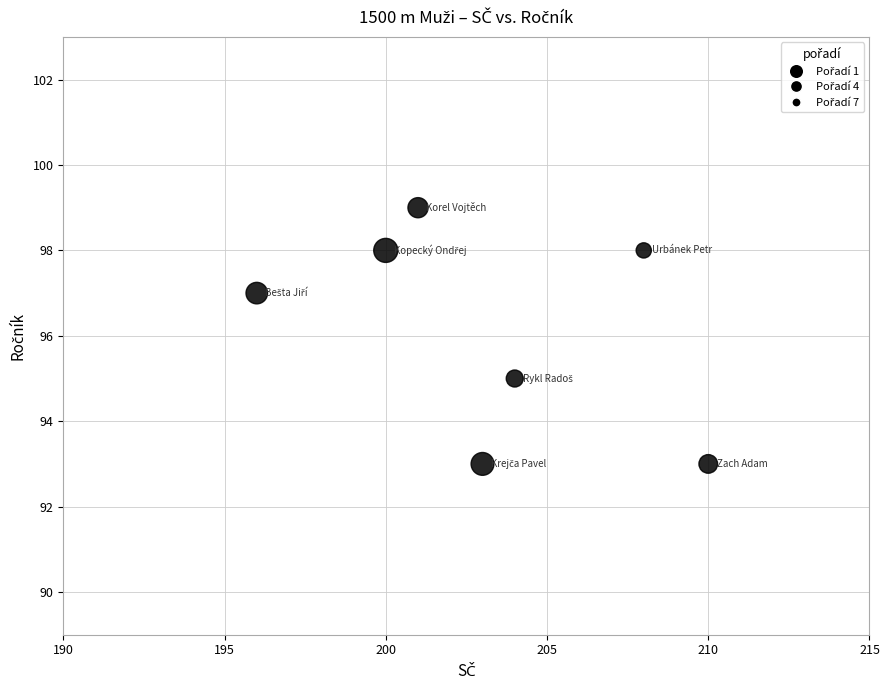

What is the range of Y values (max minus min)?

6